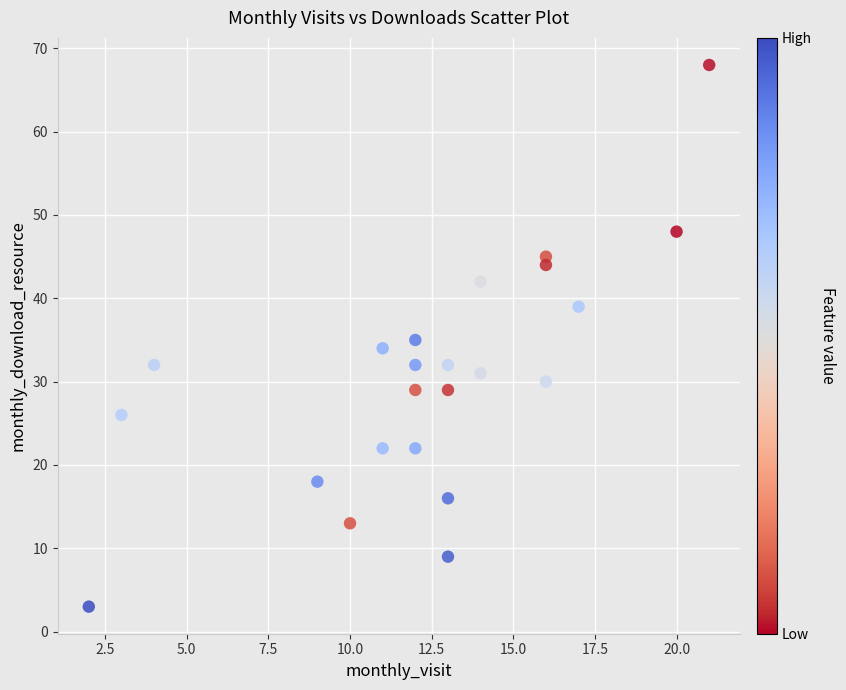

What is the range of X values (max minus min)?

19